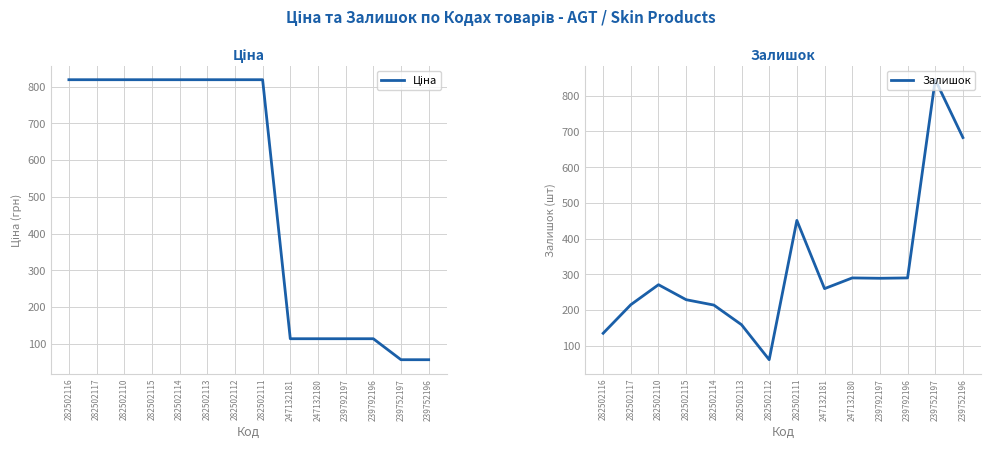

Between 282502117 and 282502113, which series saw the biggest shift?

Залишок